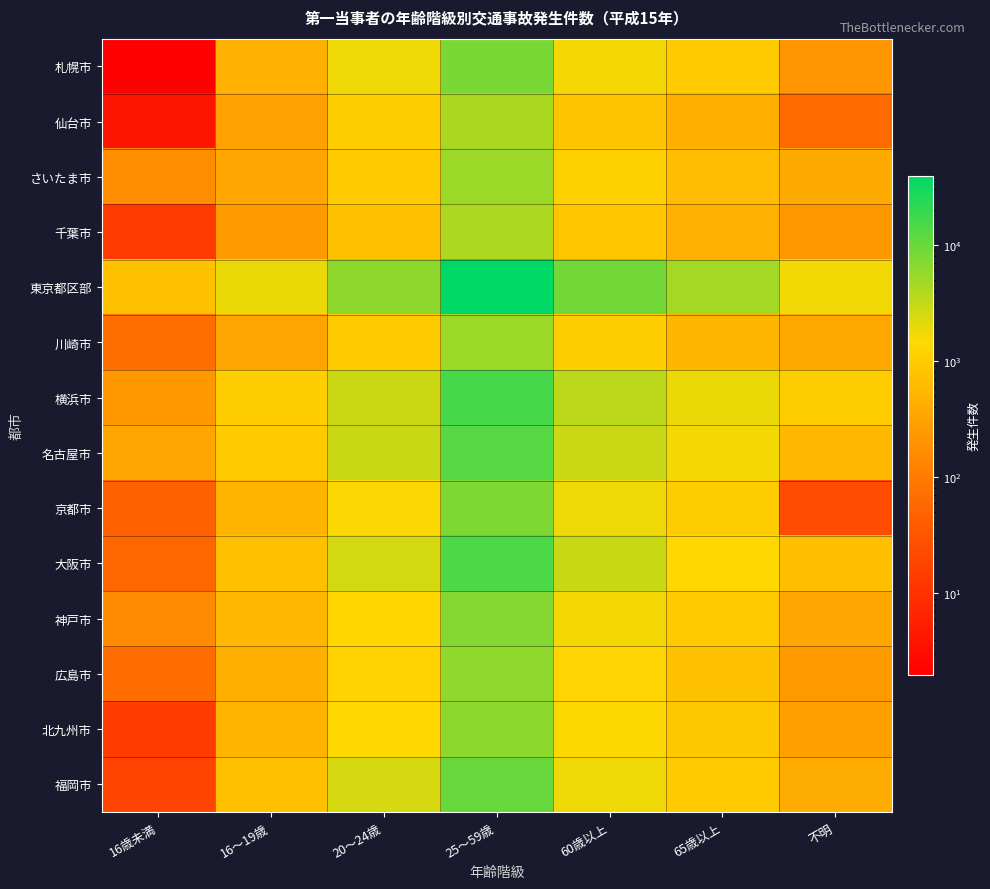

Rank the series at 25～59歳 from highest to lowest value.

東京都区部, 横浜市, 大阪市, 名古屋市, 福岡市, 札幌市, 京都市, 神戸市, 北九州市, 広島市, さいたま市, 川崎市, 仙台市, 千葉市